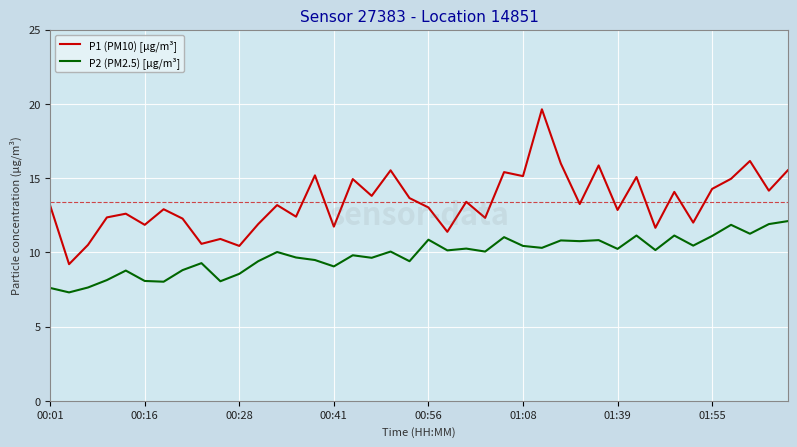

Which series has the largest total across all categories?

P1 (PM10) [µg/m³]